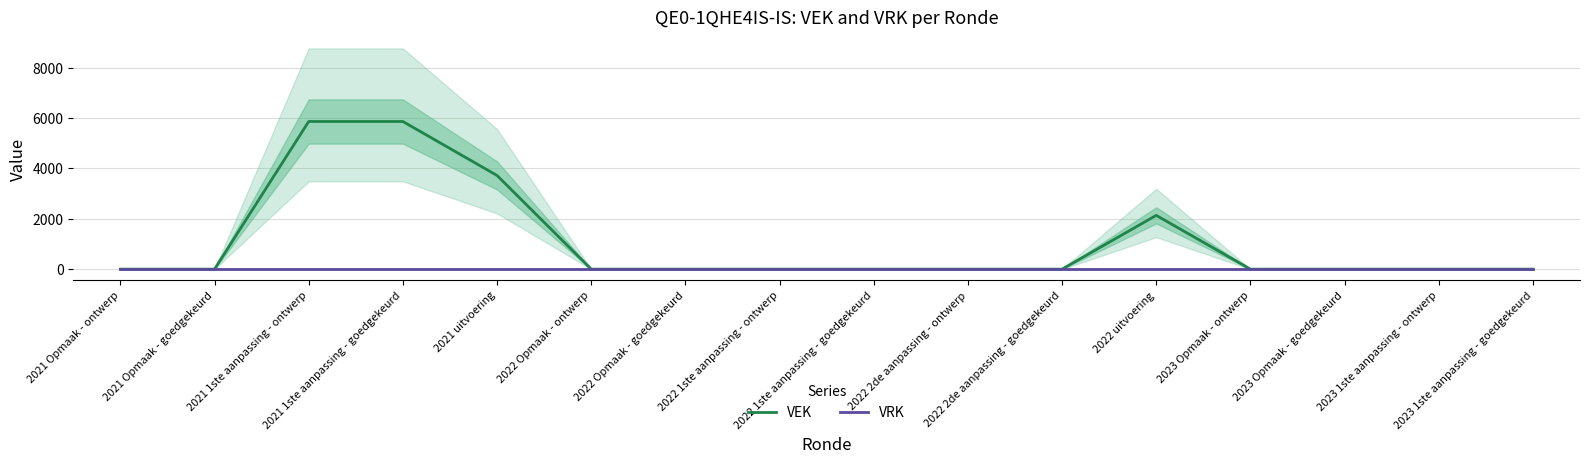

What are all the series names shown in the legend?

VEK, VRK